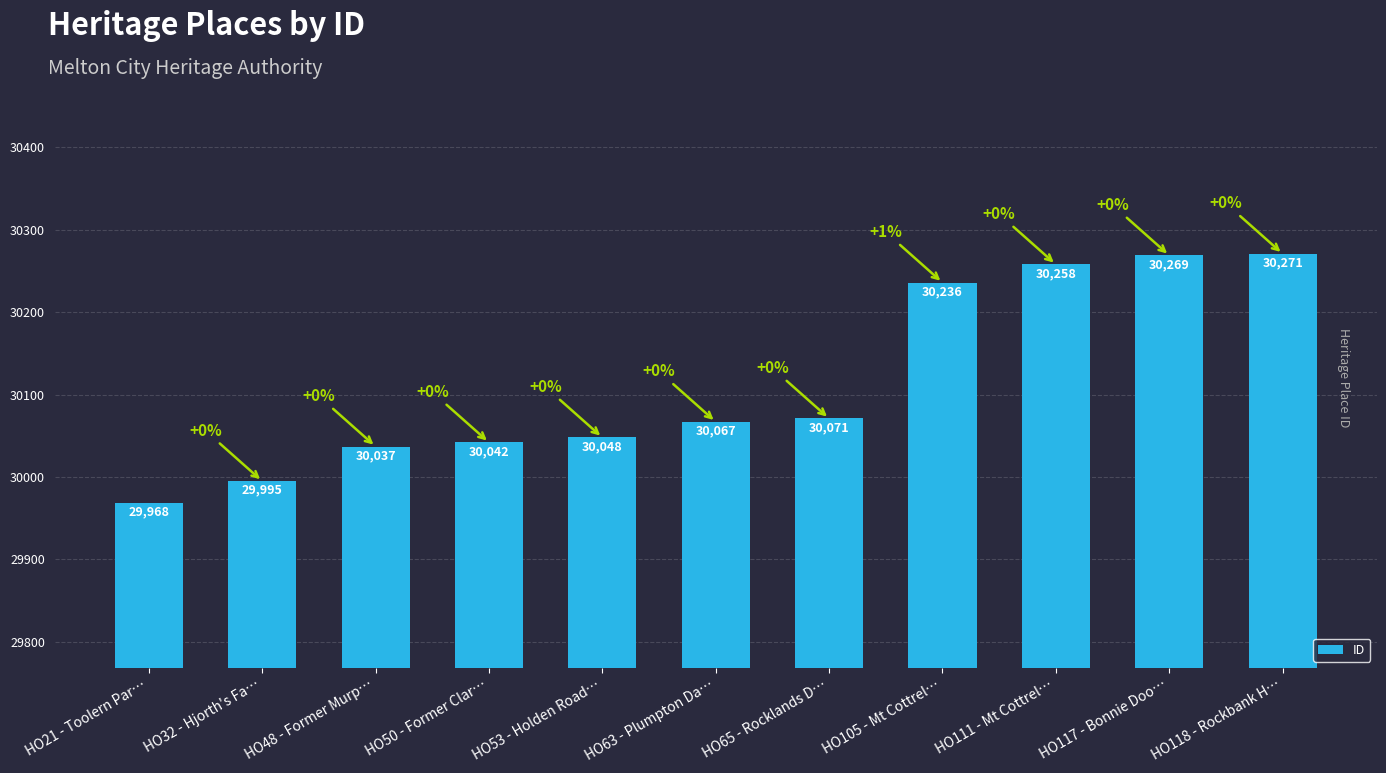

Rank the categories by value from lowest to highest.

HO21 - Toolern Par…, HO32 - Hjorth's Fa…, HO48 - Former Murp…, HO50 - Former Clar…, HO53 - Holden Road…, HO63 - Plumpton Da…, HO65 - Rocklands D…, HO105 - Mt Cottrel…, HO111 - Mt Cottrel…, HO117 - Bonnie Doo…, HO118 - Rockbank H…